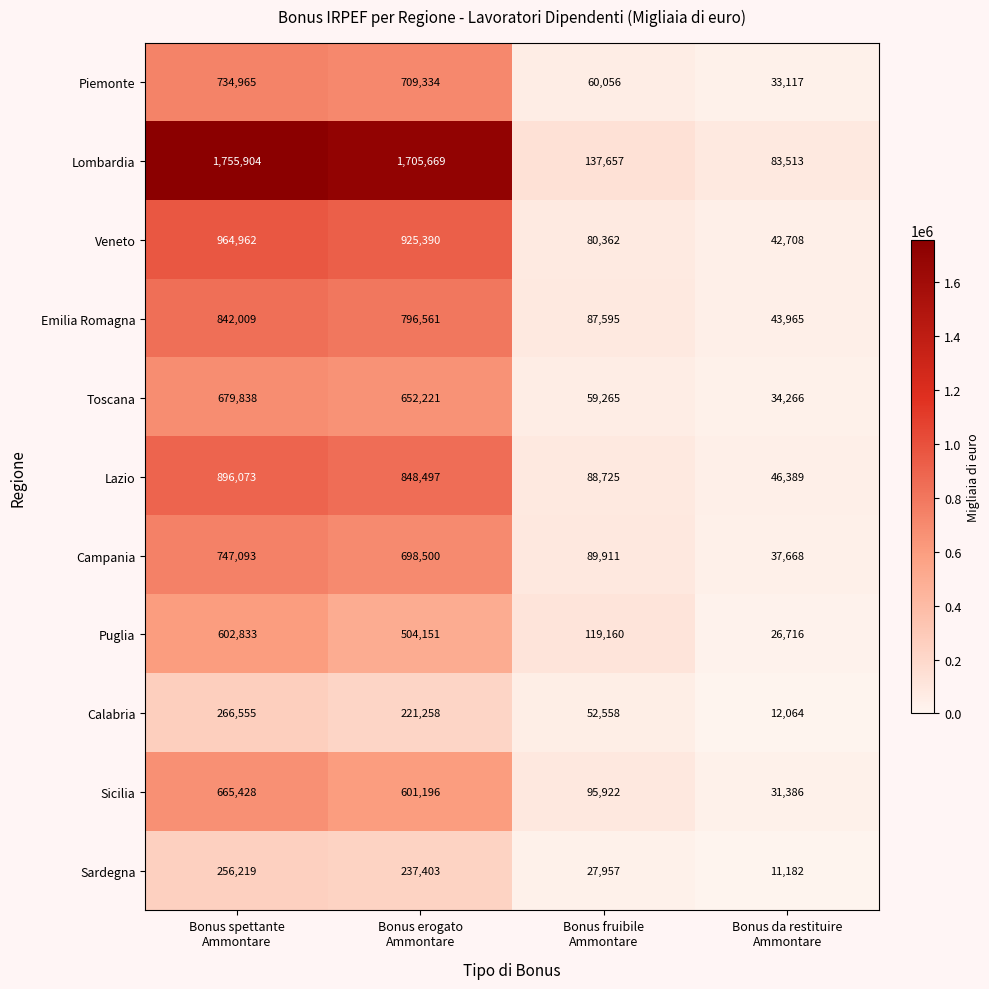

What is the difference between the maximum and minimum values in the Emilia Romagna series?

798044